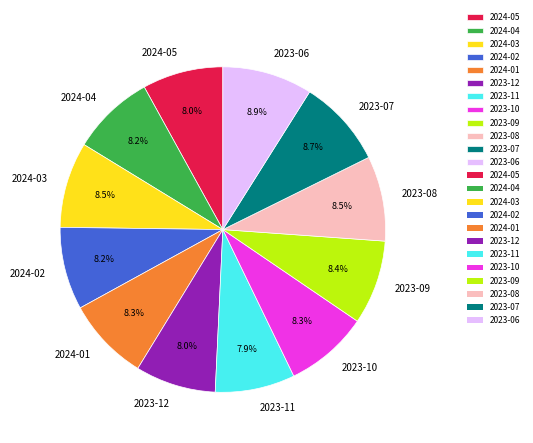

Count the number of slices in the pie.

12